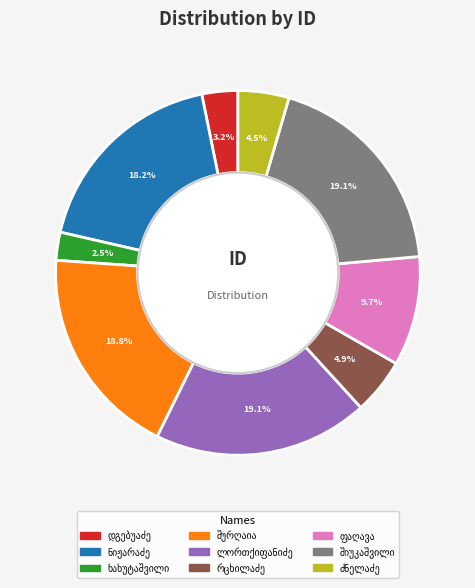

Is there any slice that represents more than half of the pie?

No